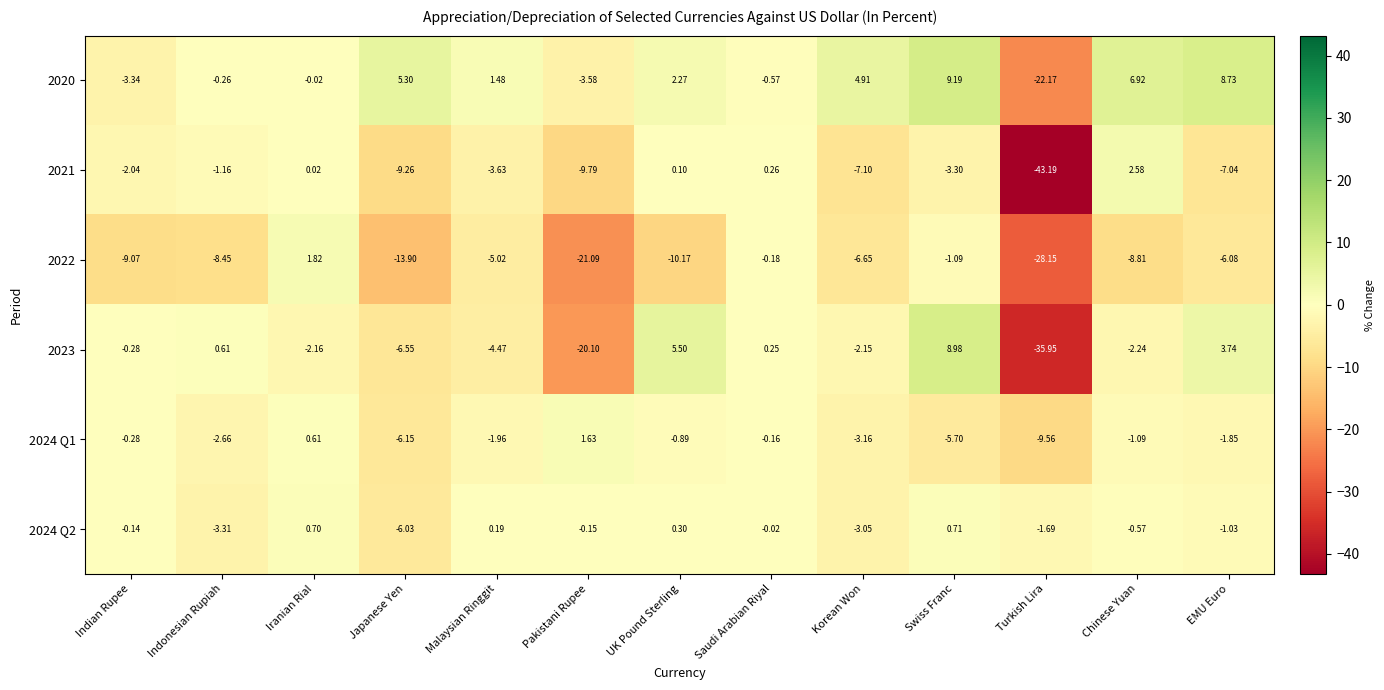

How many data points does each series have?

13